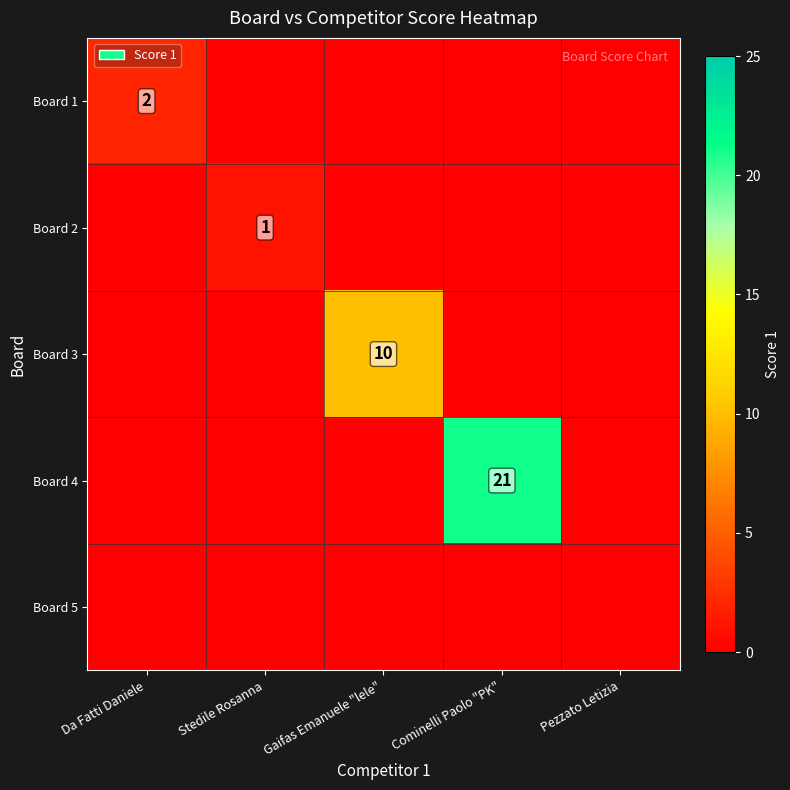

Is it true that Board 2 equals 2 at Stedile Rosanna?

False